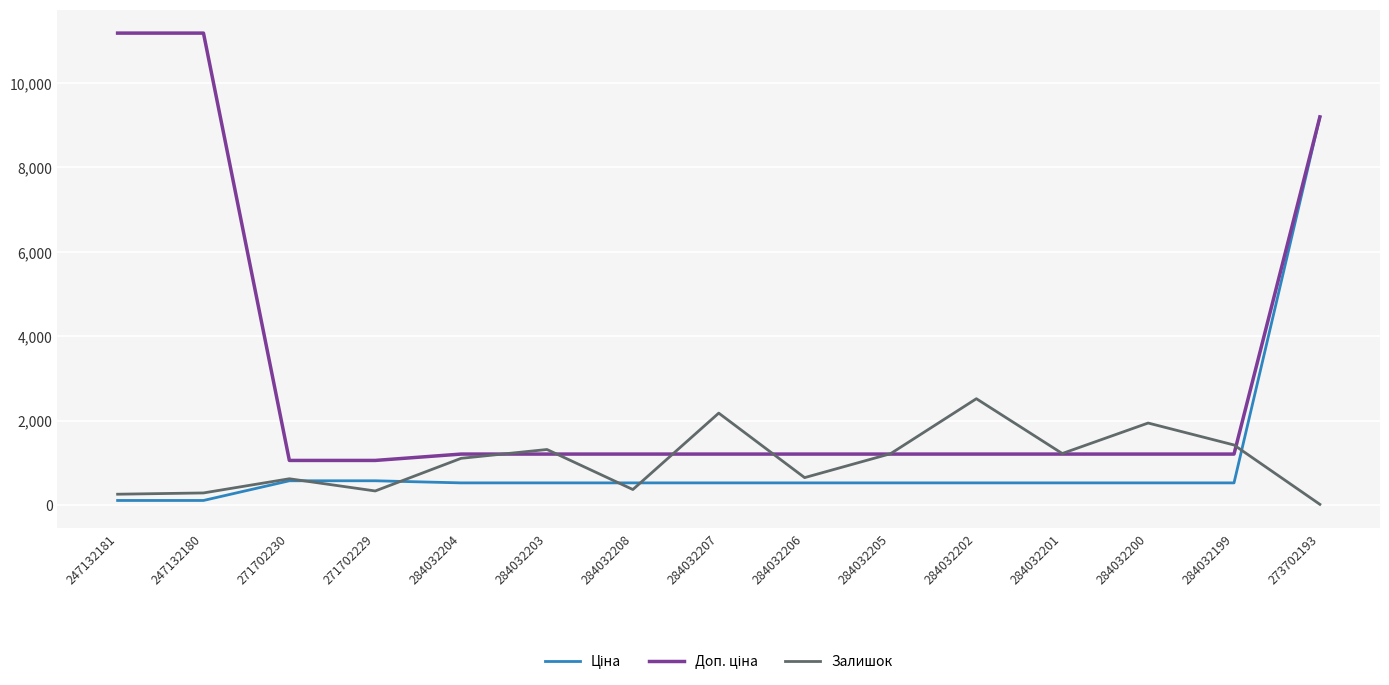

The value of Залишок at 284032201 is 1224.0. True or false?

True